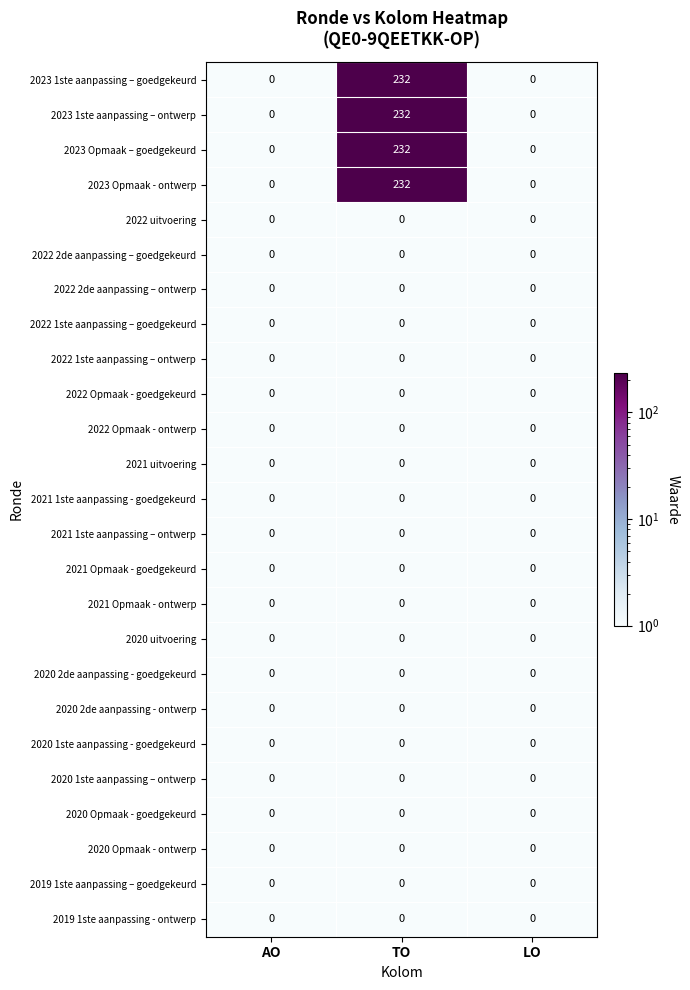

Count the number of categories in the chart.

3